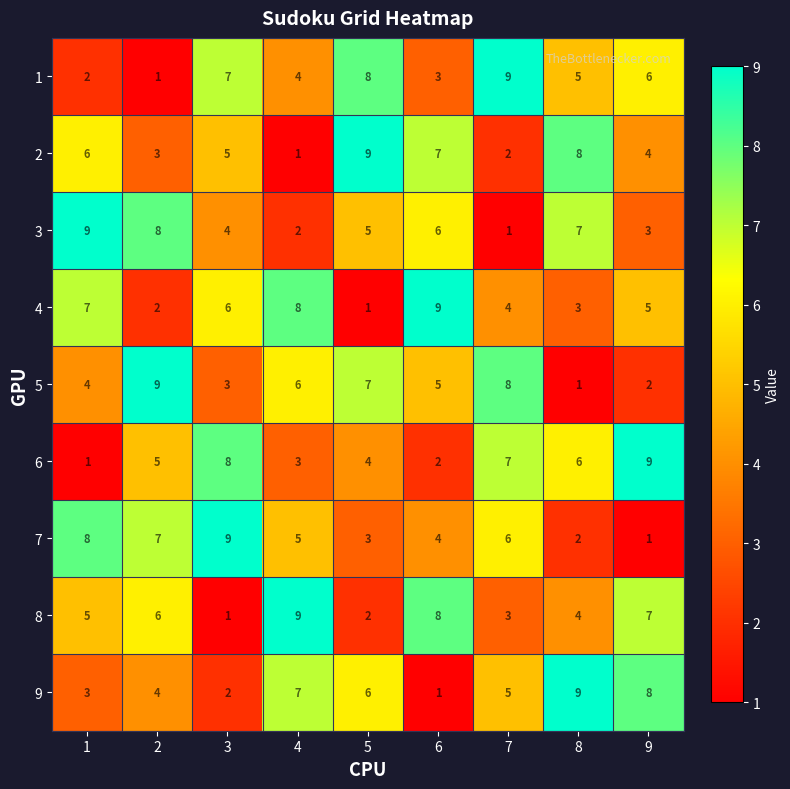

What is the sum of the 3 values at 2 and 3?

12